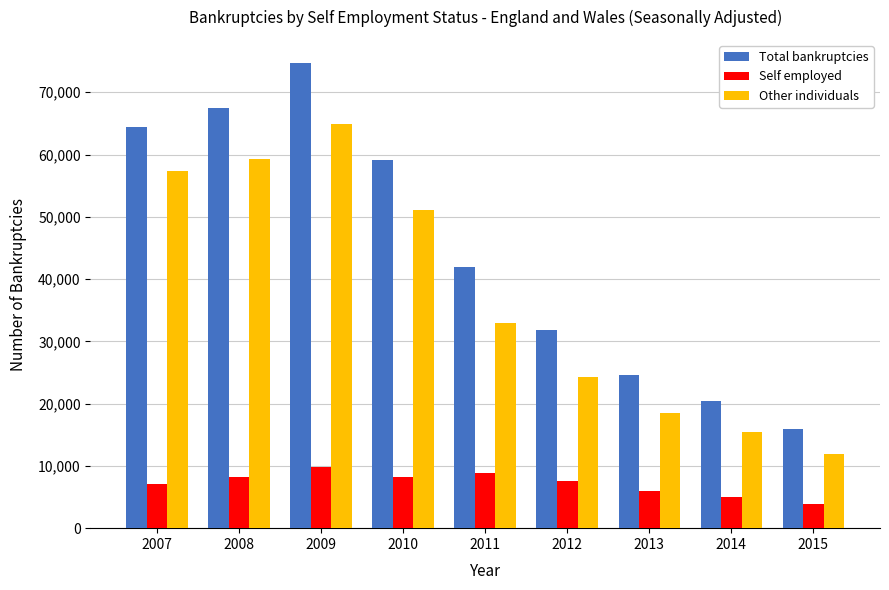

What is the minimum value for Other individuals?

11941